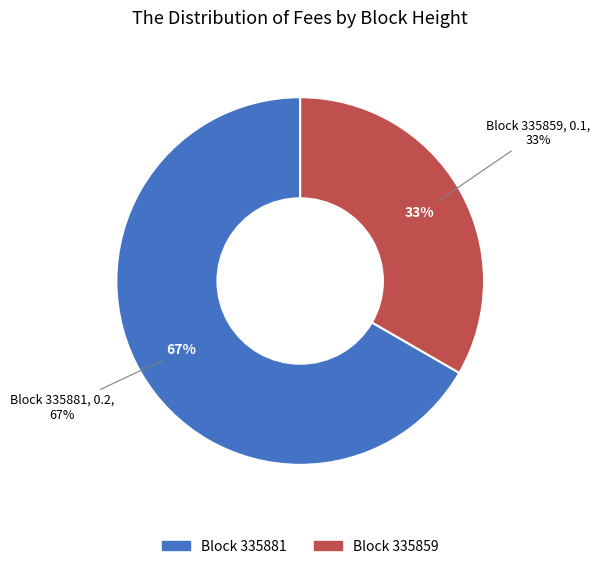

Is it true that 335859 is 33% of the pie?

True